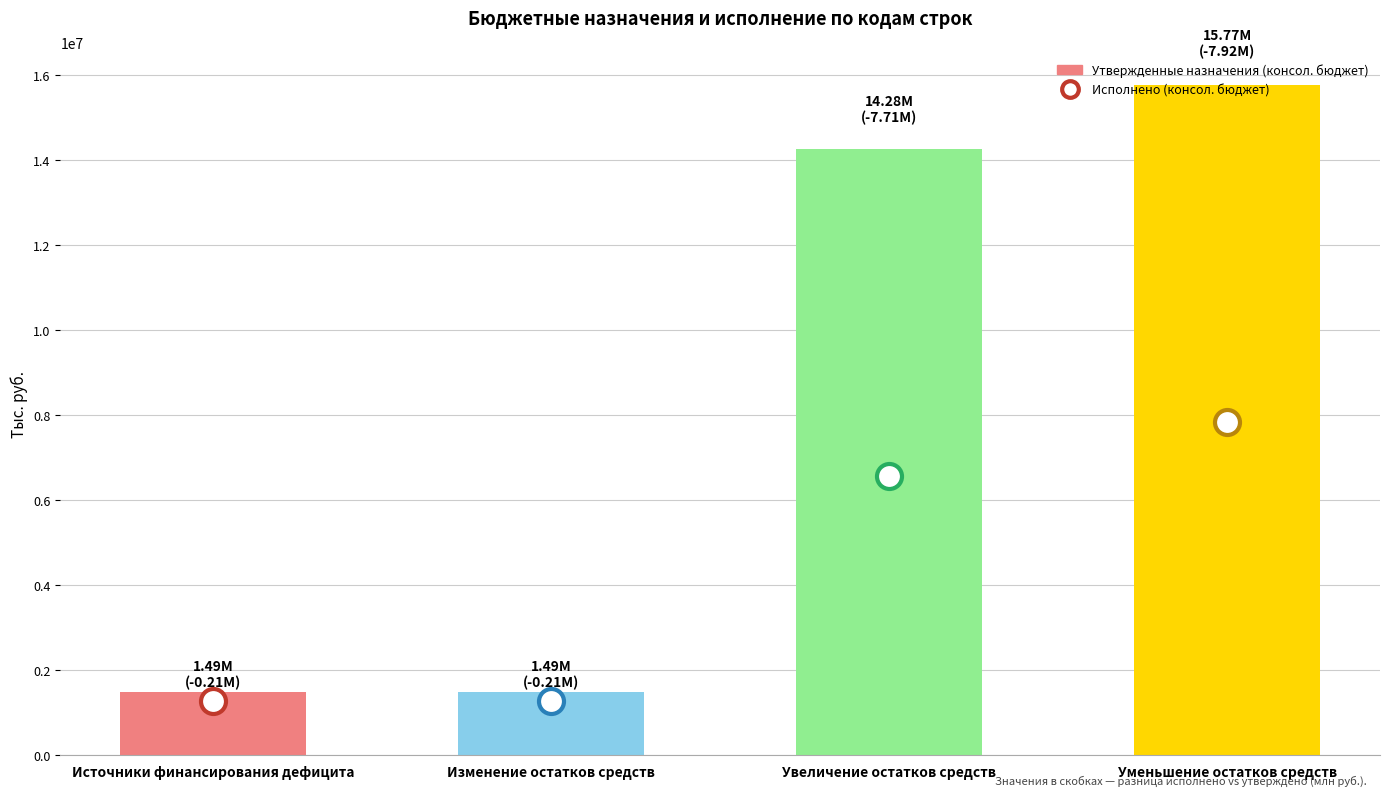

What is the ratio of the value at Изменение остатков средств to the value at Источники финансирования дефицита?

1.0